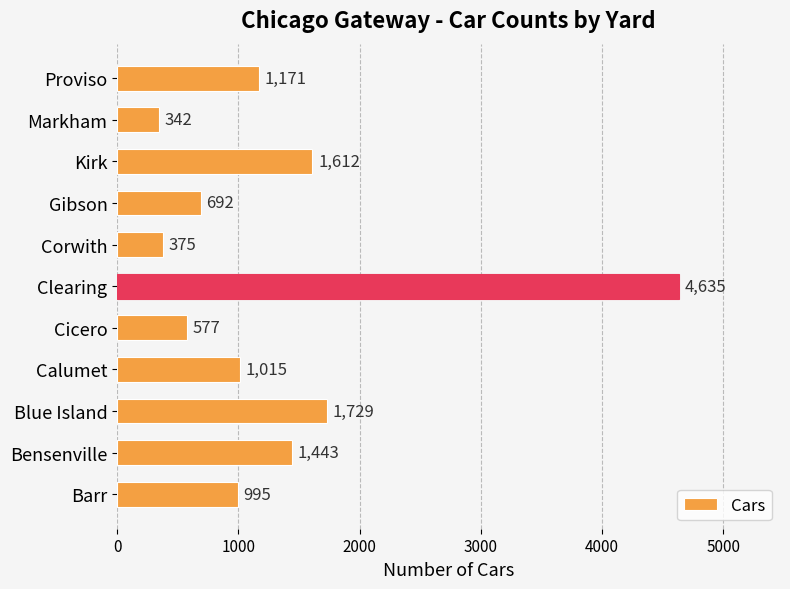

The chart shows a value of 4635 at Clearing. True or false?

True